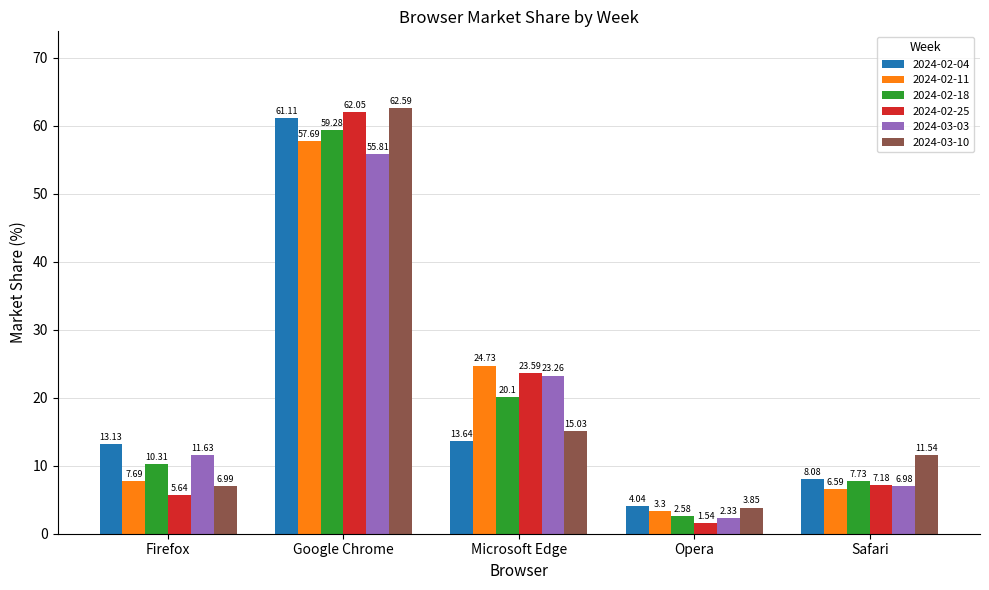

The 2024-02-25 series shows 23.6 at Microsoft Edge. True or false?

True